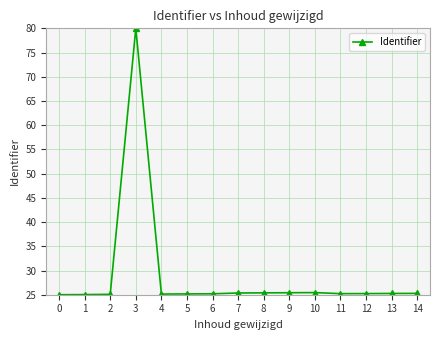

What is the value of the 7th point from the left?

25.2